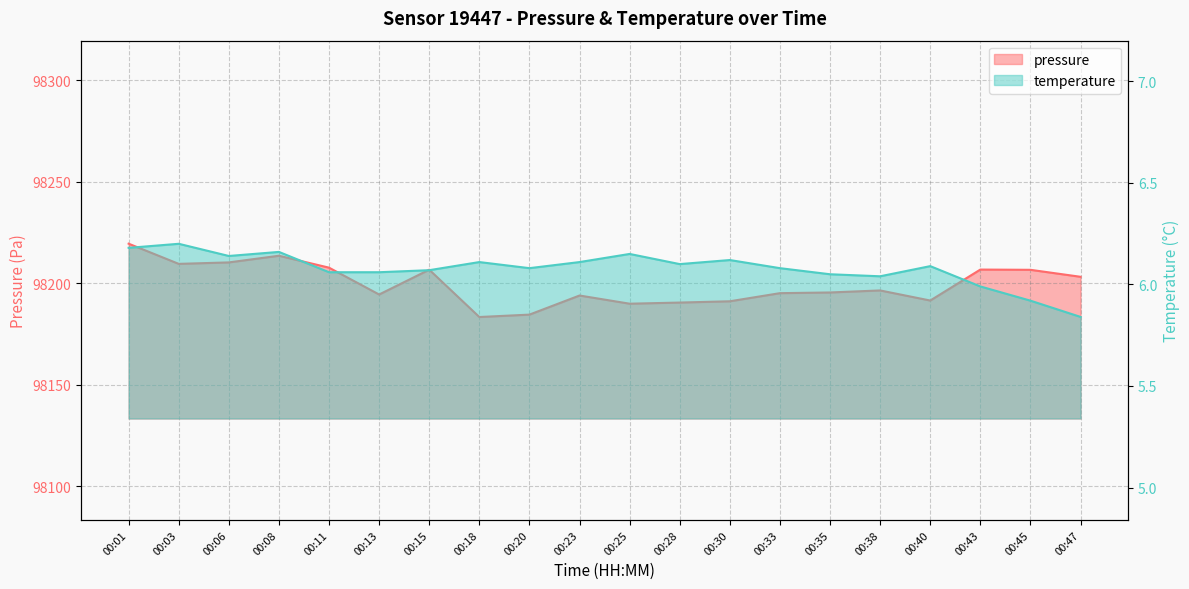

Rank the series by their maximum value, from highest to lowest.

pressure, temperature